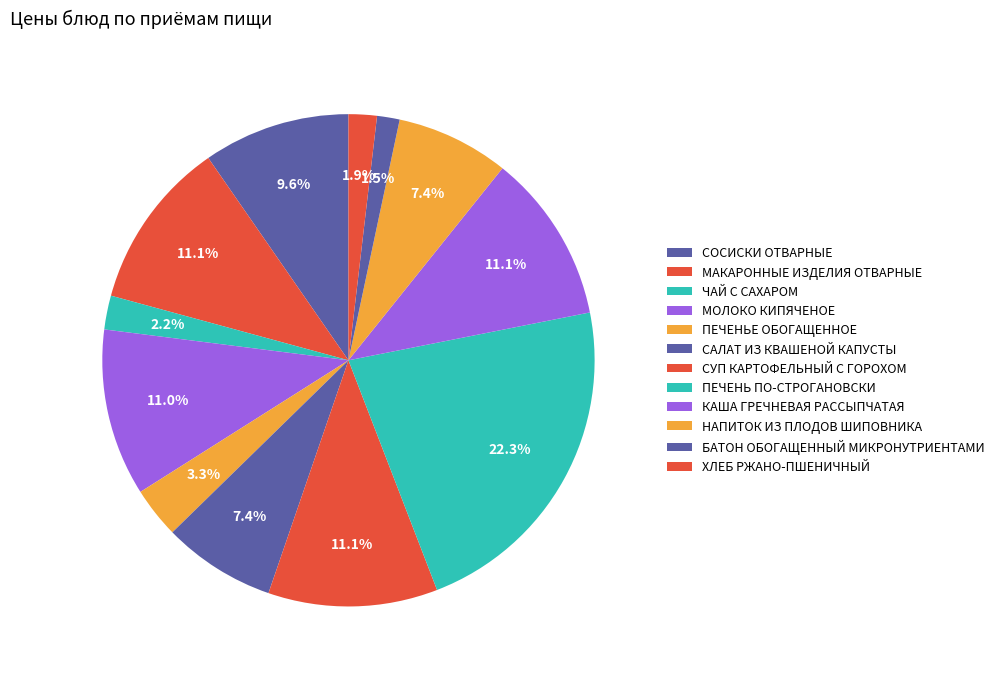

Is it true that МОЛОКО КИПЯЧЕНОЕ is 11% of the pie?

True